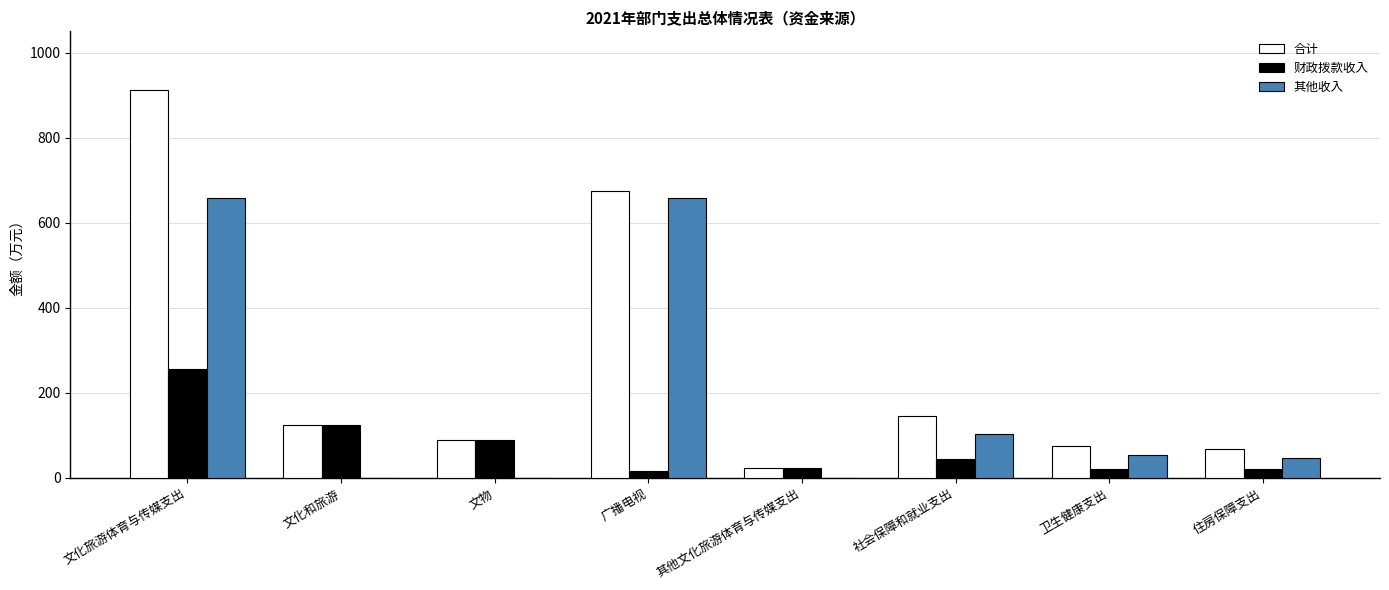

Is the value of 其他收入 at 其他文化旅游体育与传媒支出 greater than the value of 财政拨款收入 at 文化和旅游?

No